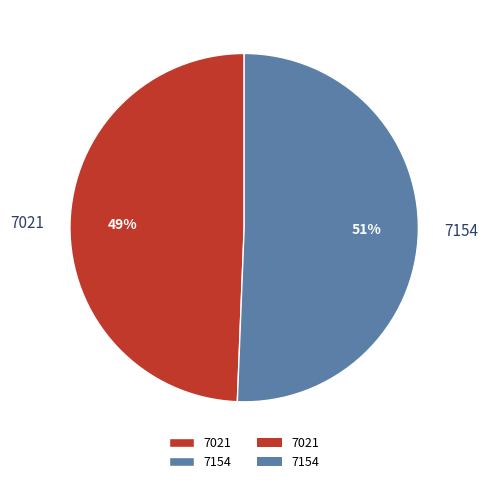

Do 7021 and 7154 together represent more than half of the pie?

Yes